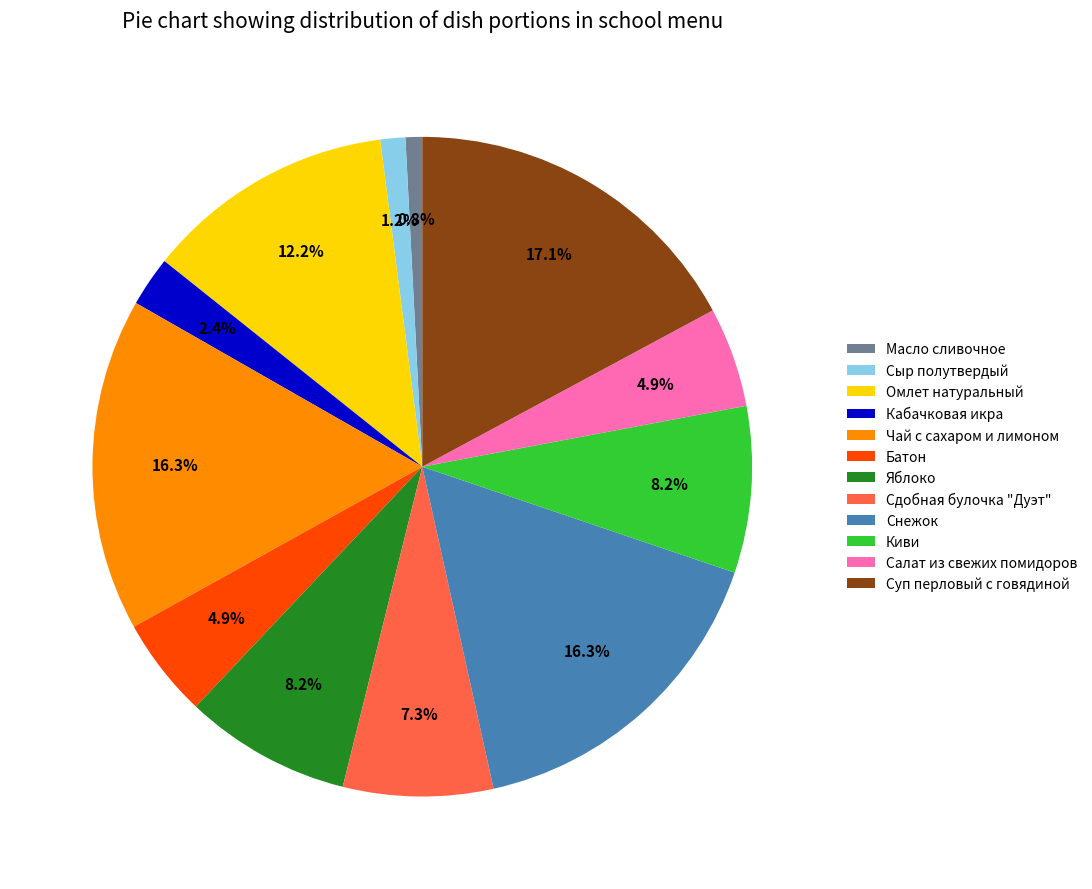

Count the number of slices in the pie.

12